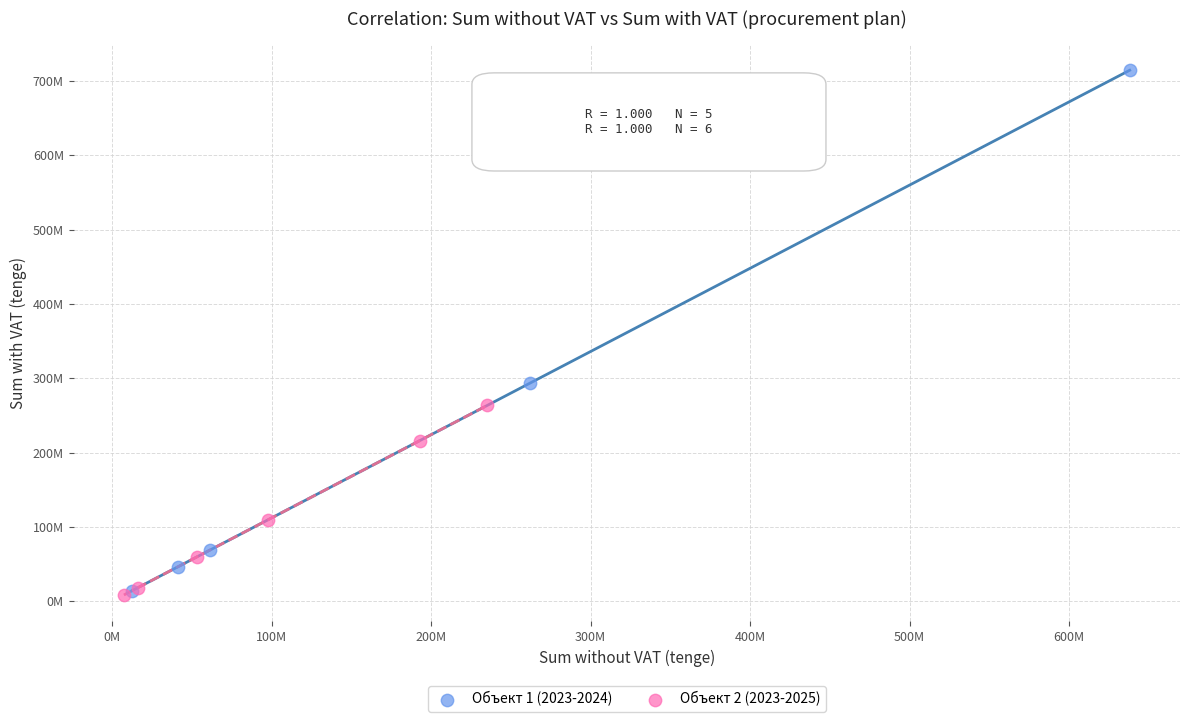

What are all the series names shown in the legend?

Объект 1 (2023-2024), Объект 2 (2023-2025)